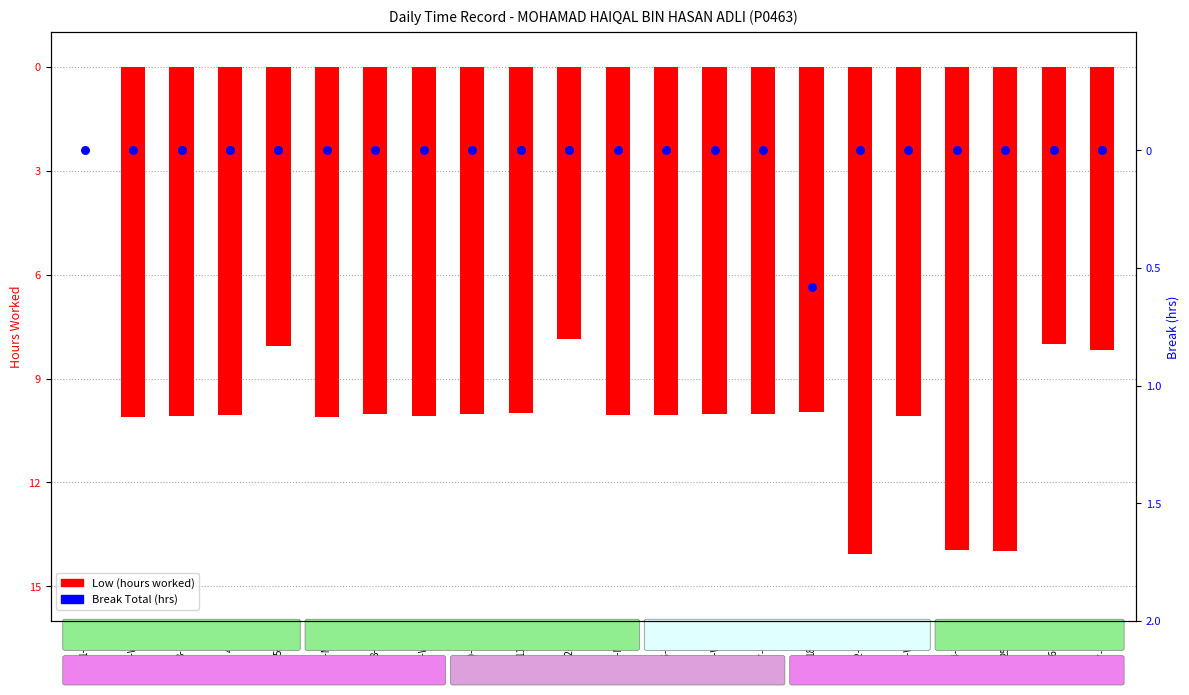

Which series reaches the maximum Y coordinate?

Low (hours worked)